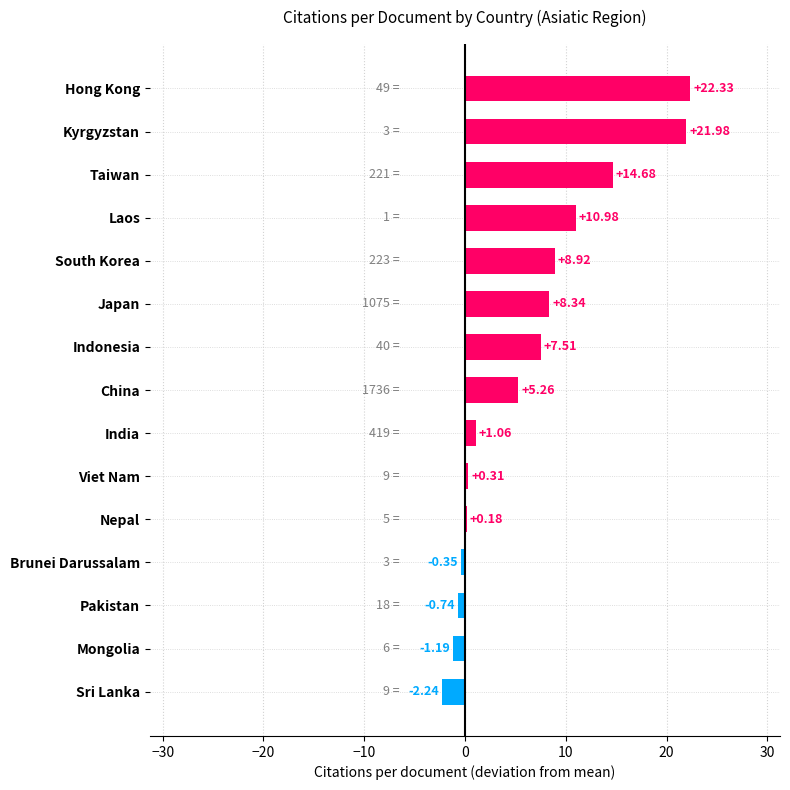

How many data points does each series have?

15